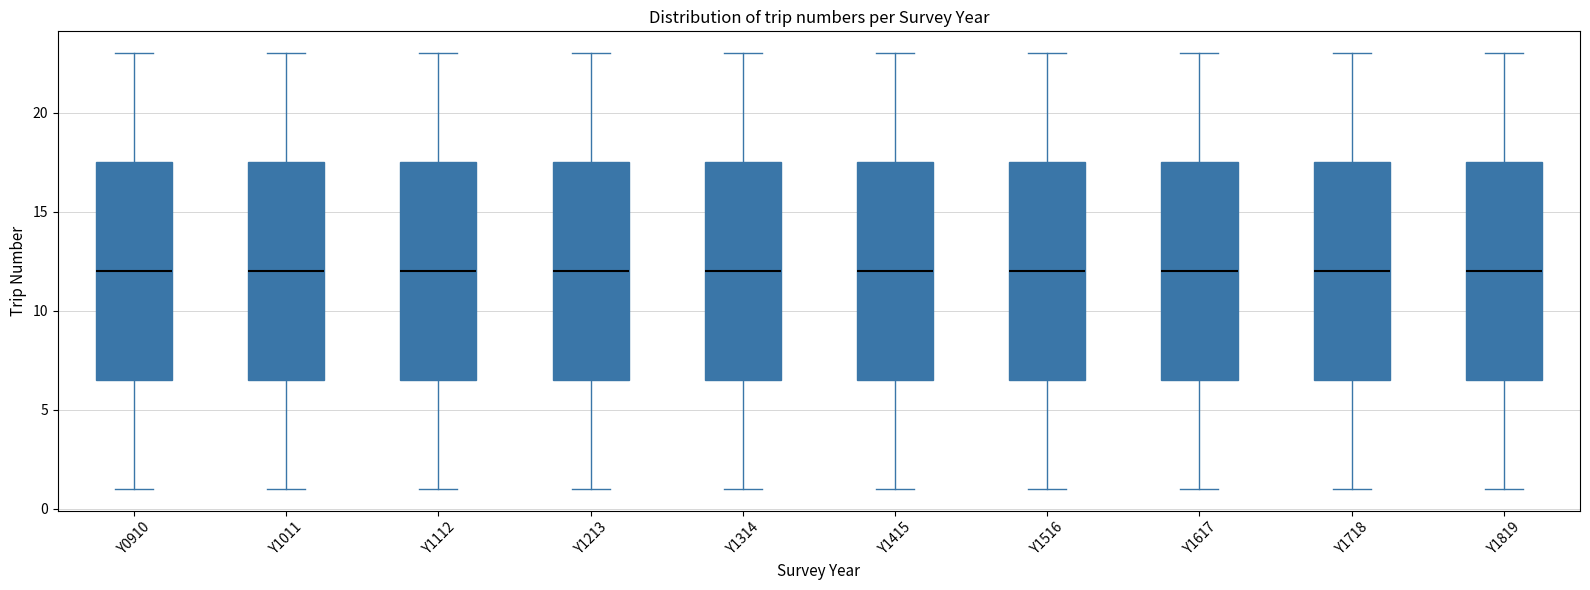

Reading left to right, read every box against the y-axis: the position of its median line, the range the box covers, and the ends of its whiskers. The values are not printed on the chart, so give them approximately, as read against the axis.

Y0910: median 12.0, box 6.5 to 17.5, whiskers 1.0 to 23.0
Y1011: median 12.0, box 6.5 to 17.5, whiskers 1.0 to 23.0
Y1112: median 12.0, box 6.5 to 17.5, whiskers 1.0 to 23.0
Y1213: median 12.0, box 6.5 to 17.5, whiskers 1.0 to 23.0
Y1314: median 12.0, box 6.5 to 17.5, whiskers 1.0 to 23.0
Y1415: median 12.0, box 6.5 to 17.5, whiskers 1.0 to 23.0
Y1516: median 12.0, box 6.5 to 17.5, whiskers 1.0 to 23.0
Y1617: median 12.0, box 6.5 to 17.5, whiskers 1.0 to 23.0
Y1718: median 12.0, box 6.5 to 17.5, whiskers 1.0 to 23.0
Y1819: median 12.0, box 6.5 to 17.5, whiskers 1.0 to 23.0